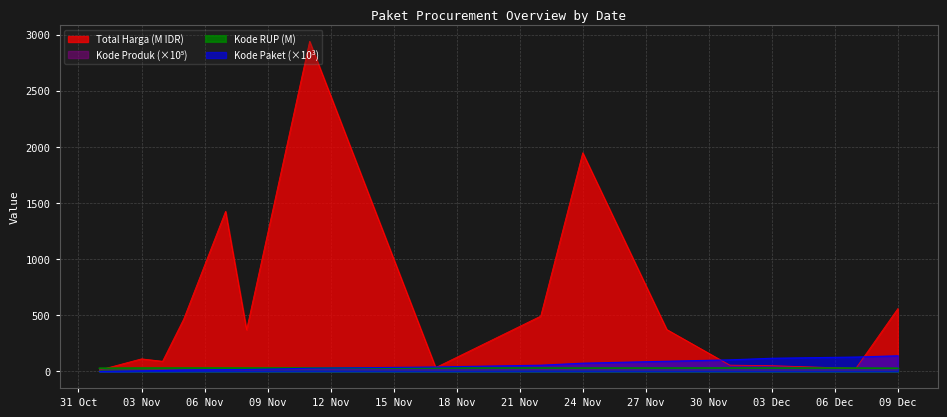

Which series has the widest spread of values?

Total Harga (M IDR)